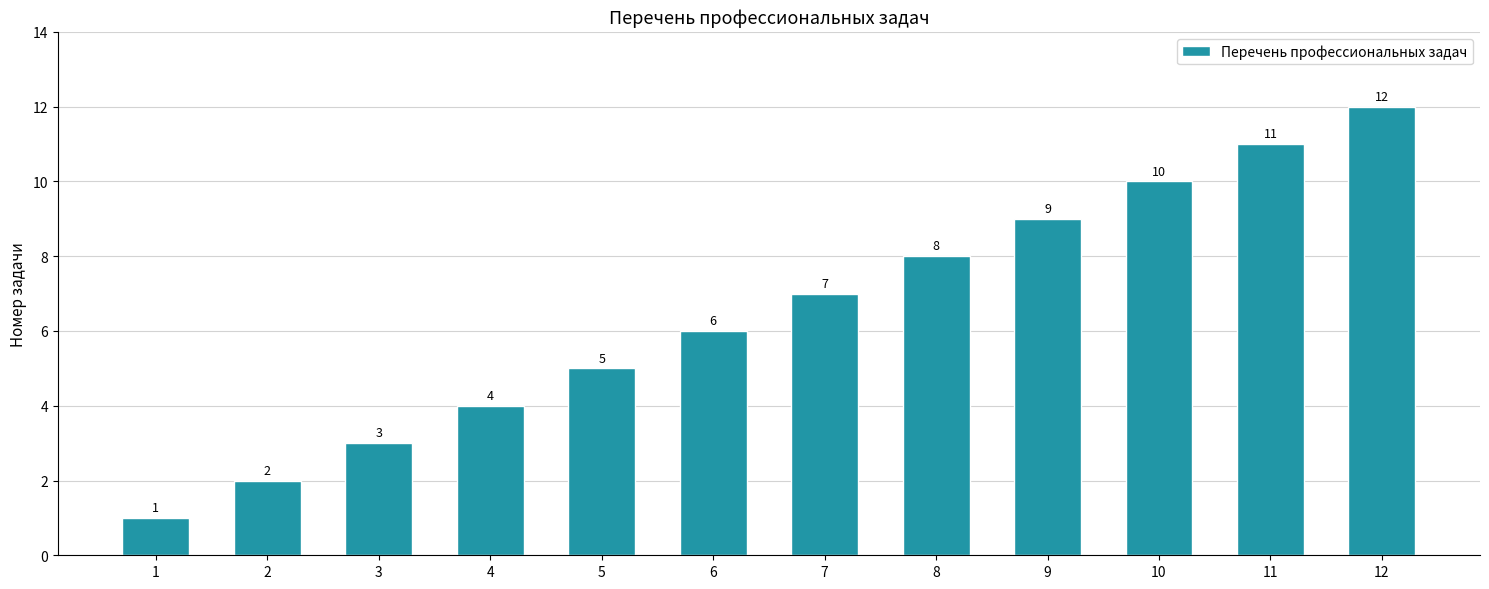

Rank the categories by value from lowest to highest.

1, 2, 3, 4, 5, 6, 7, 8, 9, 10, 11, 12